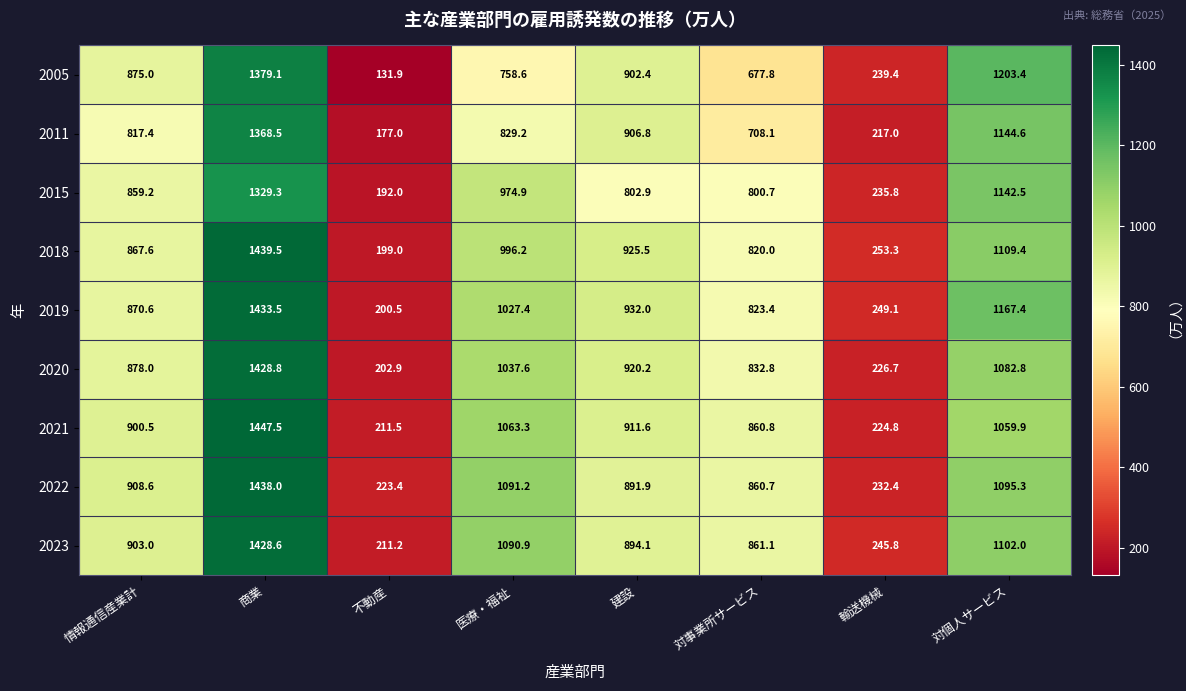

How many series are shown in this chart?

9